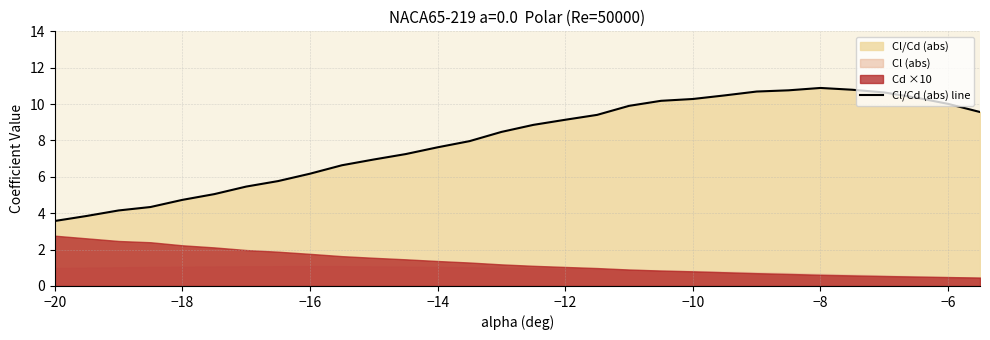

How many values are below 8?

14